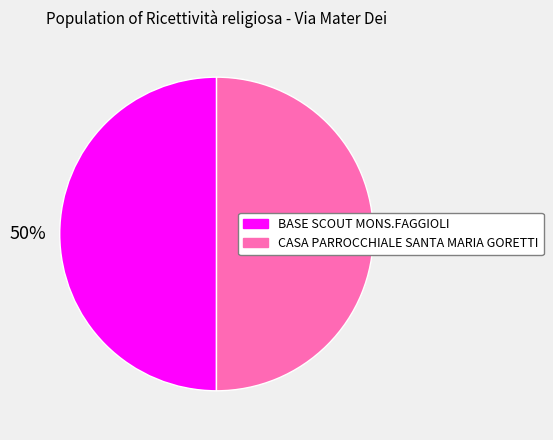

To the nearest percent, what portion does CASA PARROCCHIALE SANTA MARIA GORETTI represent?

50%